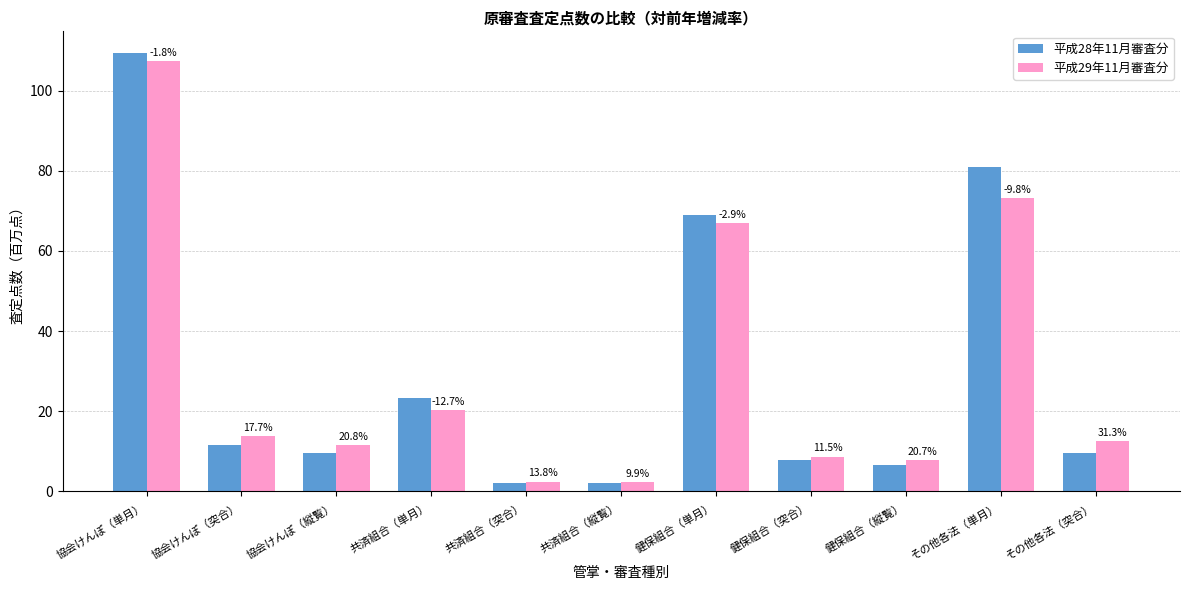

How many groups of bars are there?

11